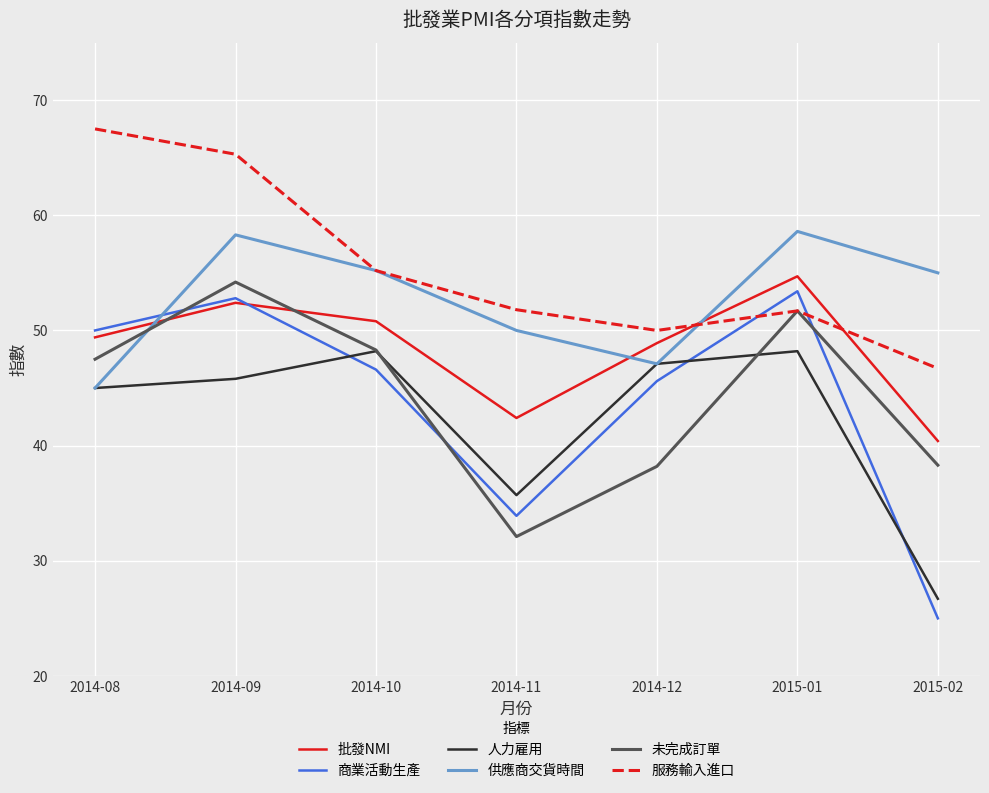

At which category is the sum across all series the highest?

2014-09